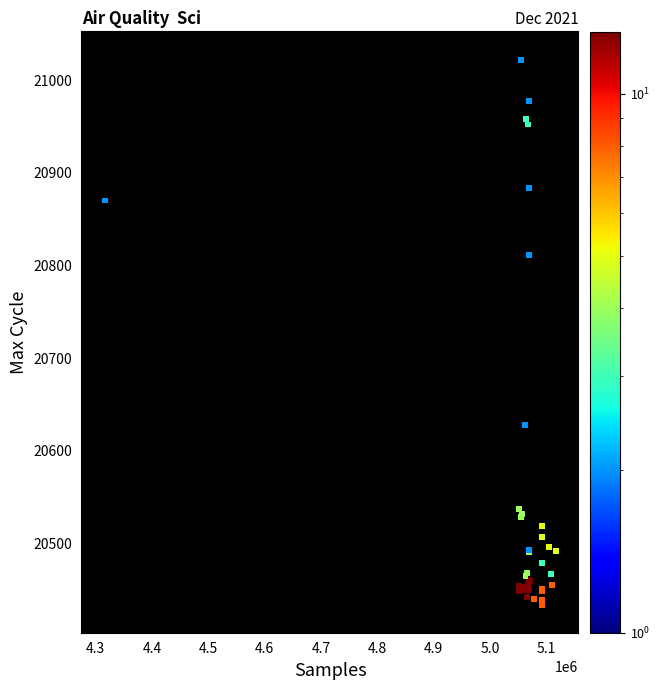

What Y value in the scatter plot is closest to 20727?

20811